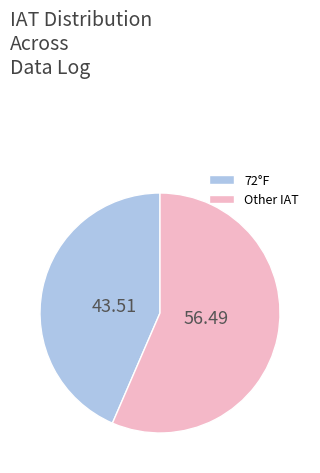

Count the number of slices in the pie.

2